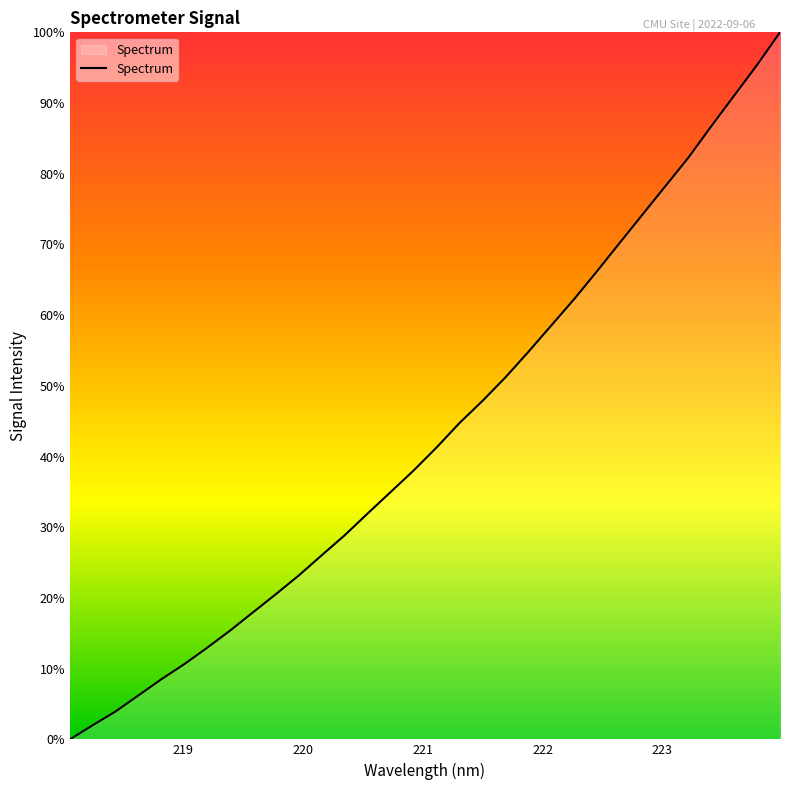

What is the maximum value shown in the chart?

100.0